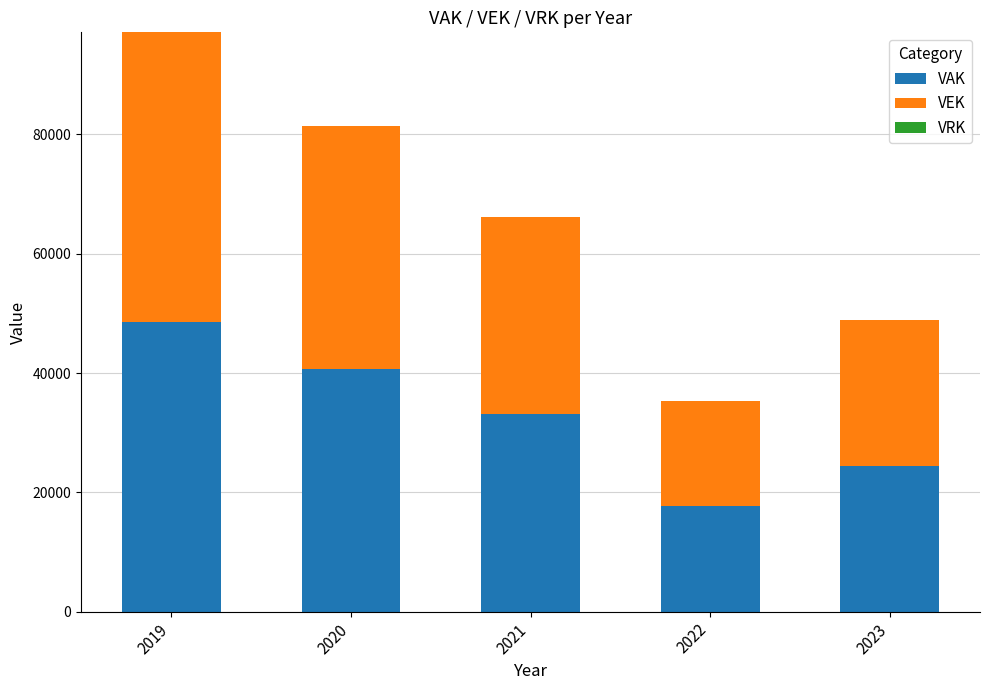

How many bars are there in total?

5